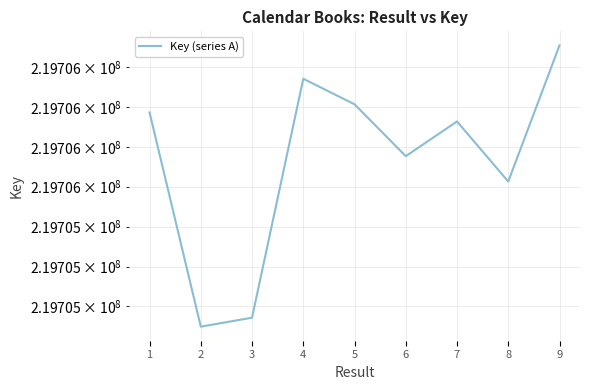

Does the chart have visible grid lines?

Yes